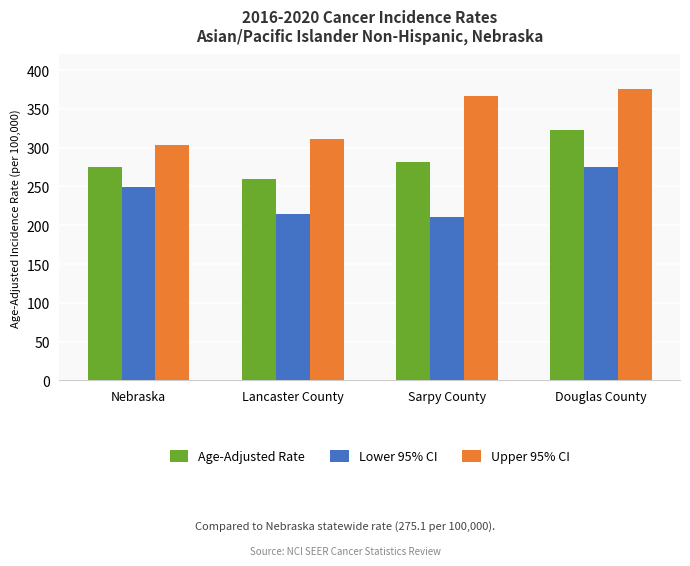

Is it true that Lower 95% CI equals 249.1 at Nebraska?

True